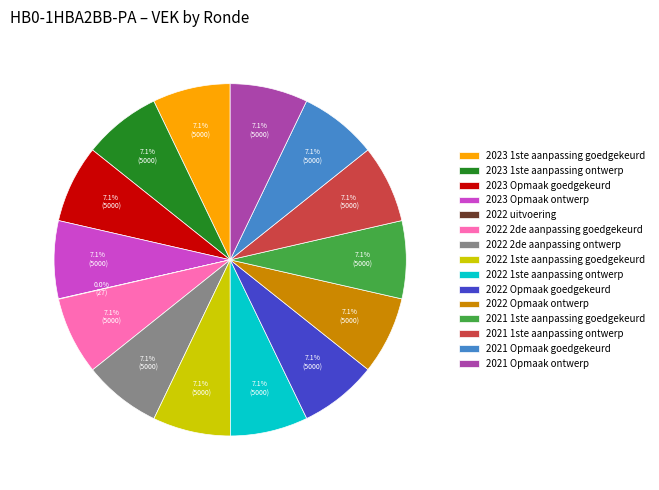

To the nearest percent, what is the combined percentage of 2022 Opmaak ontwerp and 2022 1ste aanpassing goedgekeurd?

14%